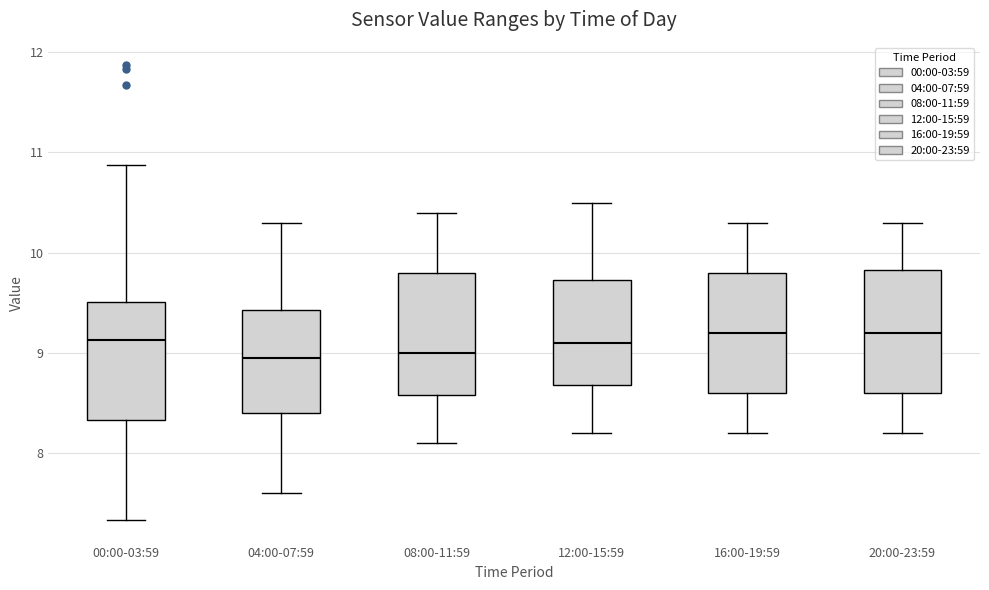

Reading left to right, transcribe this box plot: for each box, give where its median line is, the range the box spans, and where its two whiskers end, as read against the y-axis. The values are not printed on the chart, so give them approximately, as read against the axis.

00:00-03:59: median 9.1, box 8.3 to 9.5, whiskers 7.3 to 10.9
04:00-07:59: median 9.0, box 8.4 to 9.4, whiskers 7.6 to 10.3
08:00-11:59: median 9.0, box 8.6 to 9.8, whiskers 8.1 to 10.4
12:00-15:59: median 9.1, box 8.7 to 9.7, whiskers 8.2 to 10.5
16:00-19:59: median 9.2, box 8.6 to 9.8, whiskers 8.2 to 10.3
20:00-23:59: median 9.2, box 8.6 to 9.8, whiskers 8.2 to 10.3